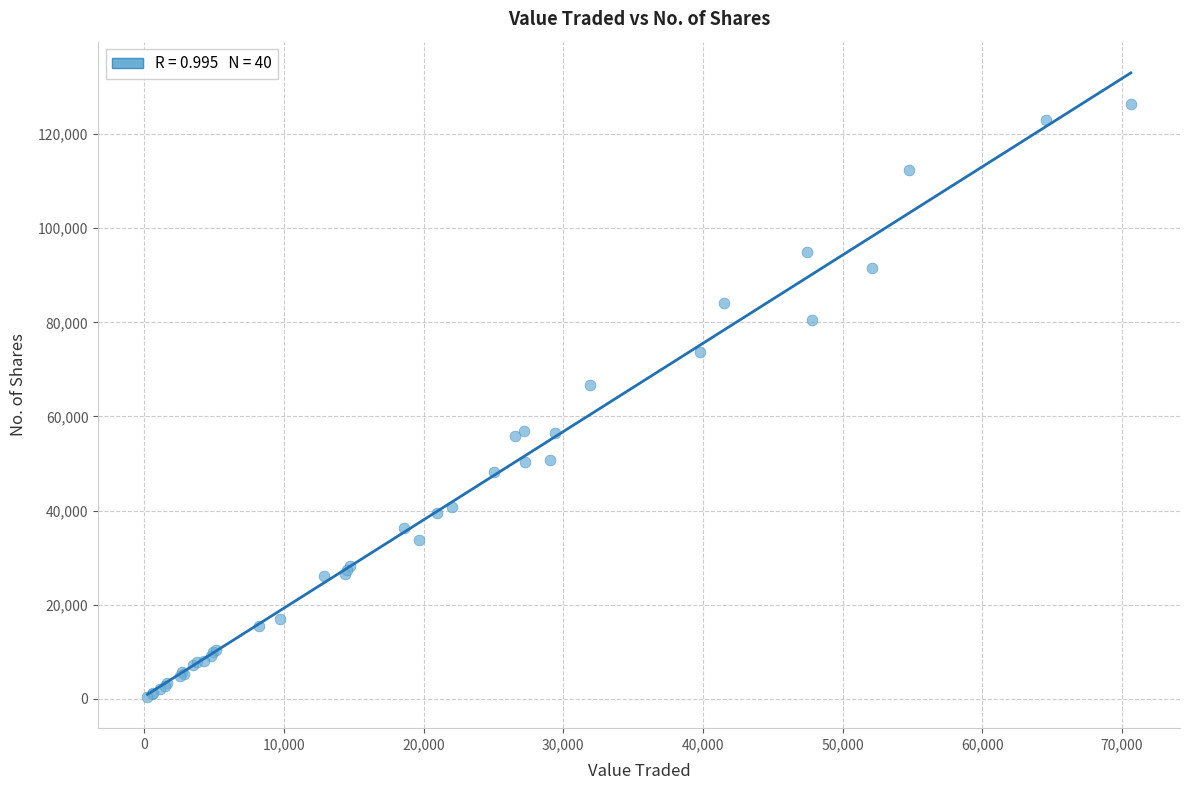

What Y value in the scatter plot is closest to 63439?

66610